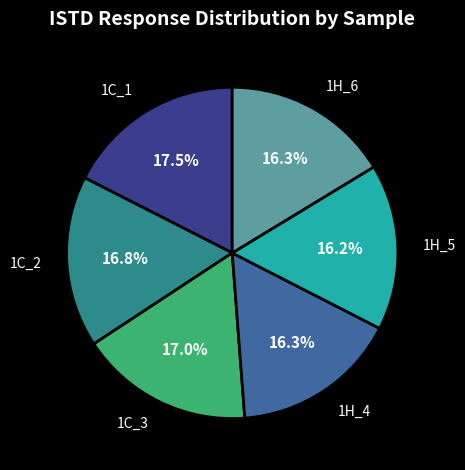

Is there any slice that represents more than half of the pie?

No